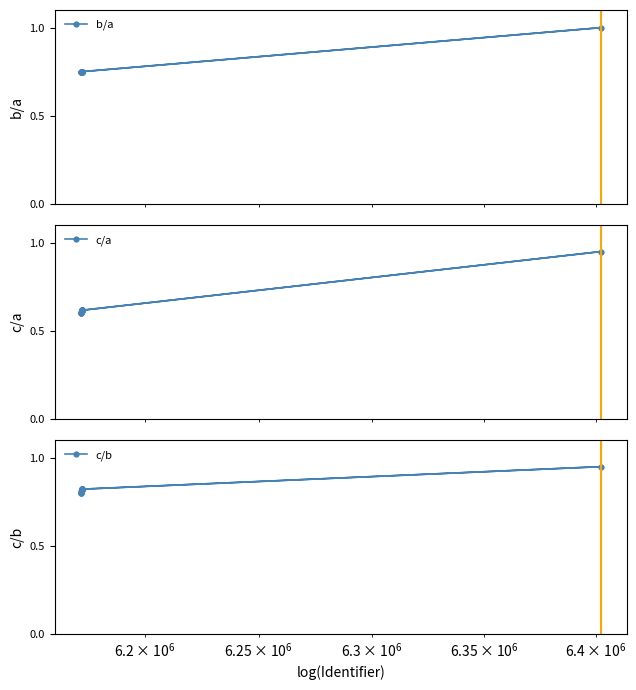

Count the c/a values in the range 0 to 1.

15